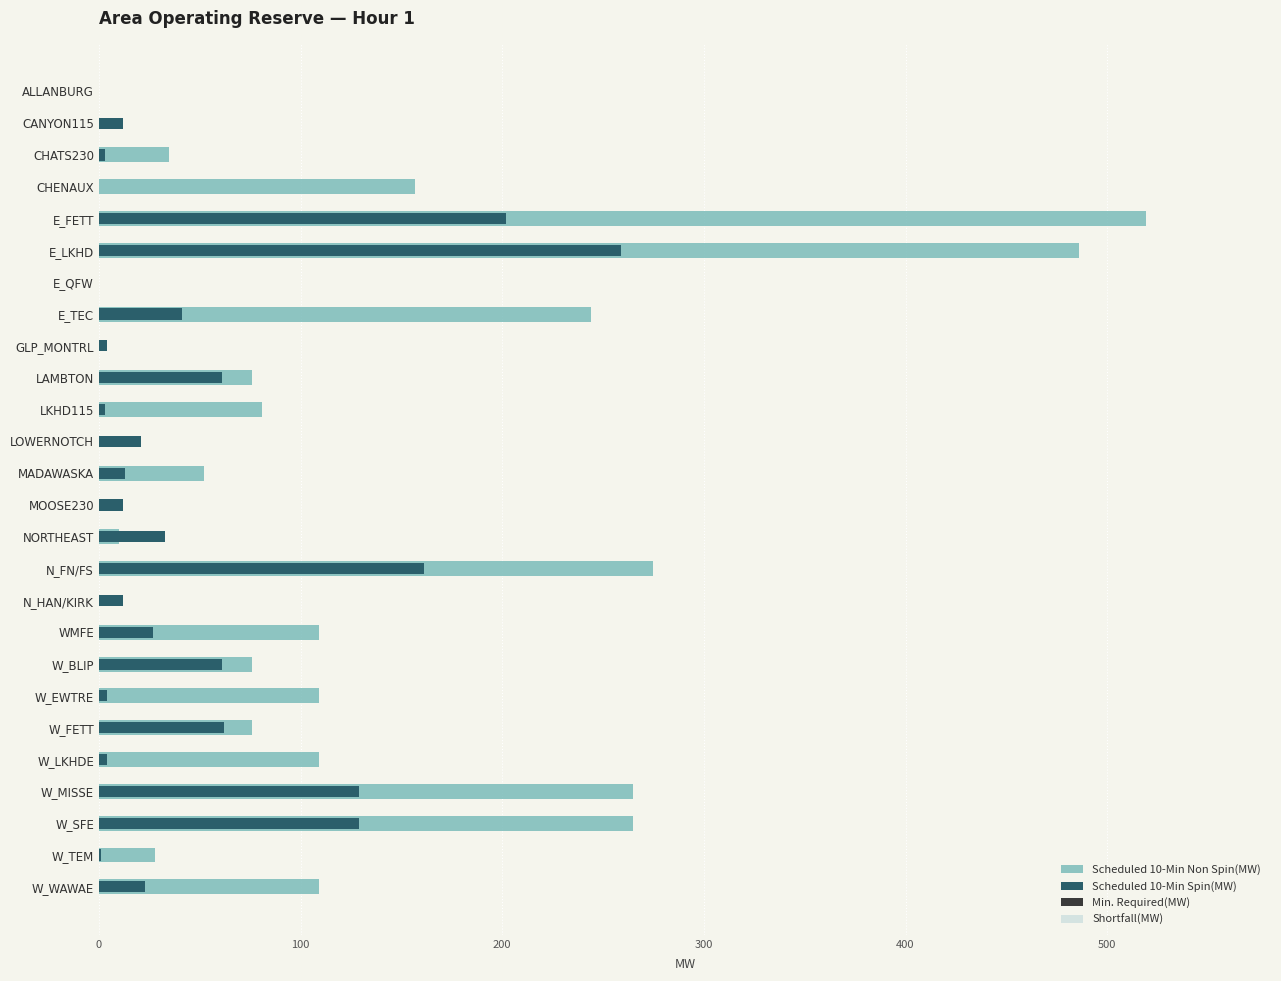

How many data points in Scheduled 10-Min Spin(MW) are above 21?

12